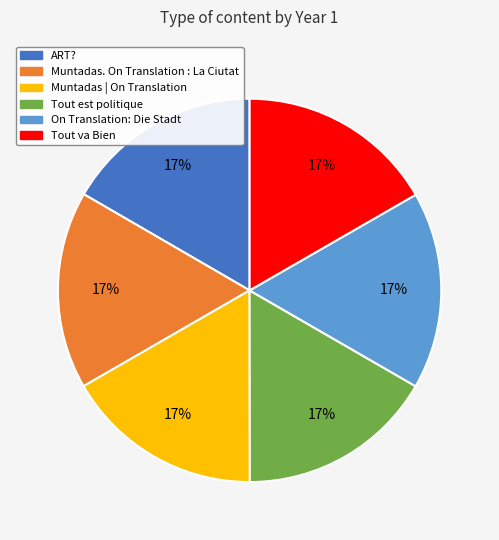

To the nearest percent, what portion does Muntadas | On Translation represent?

17%